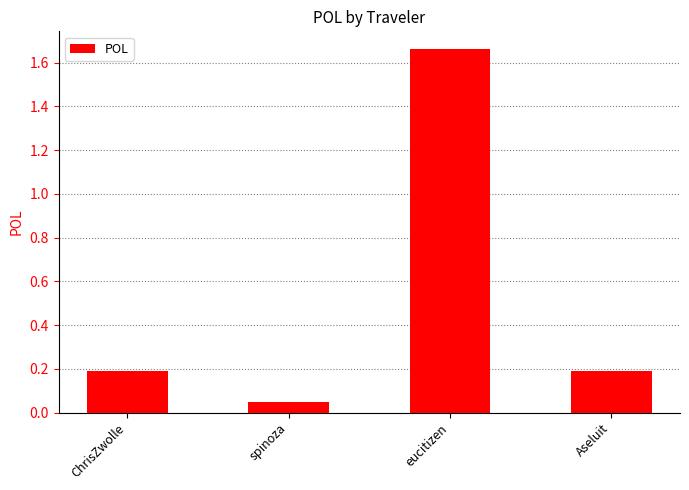

What is the difference between the maximum and minimum values?

1.6